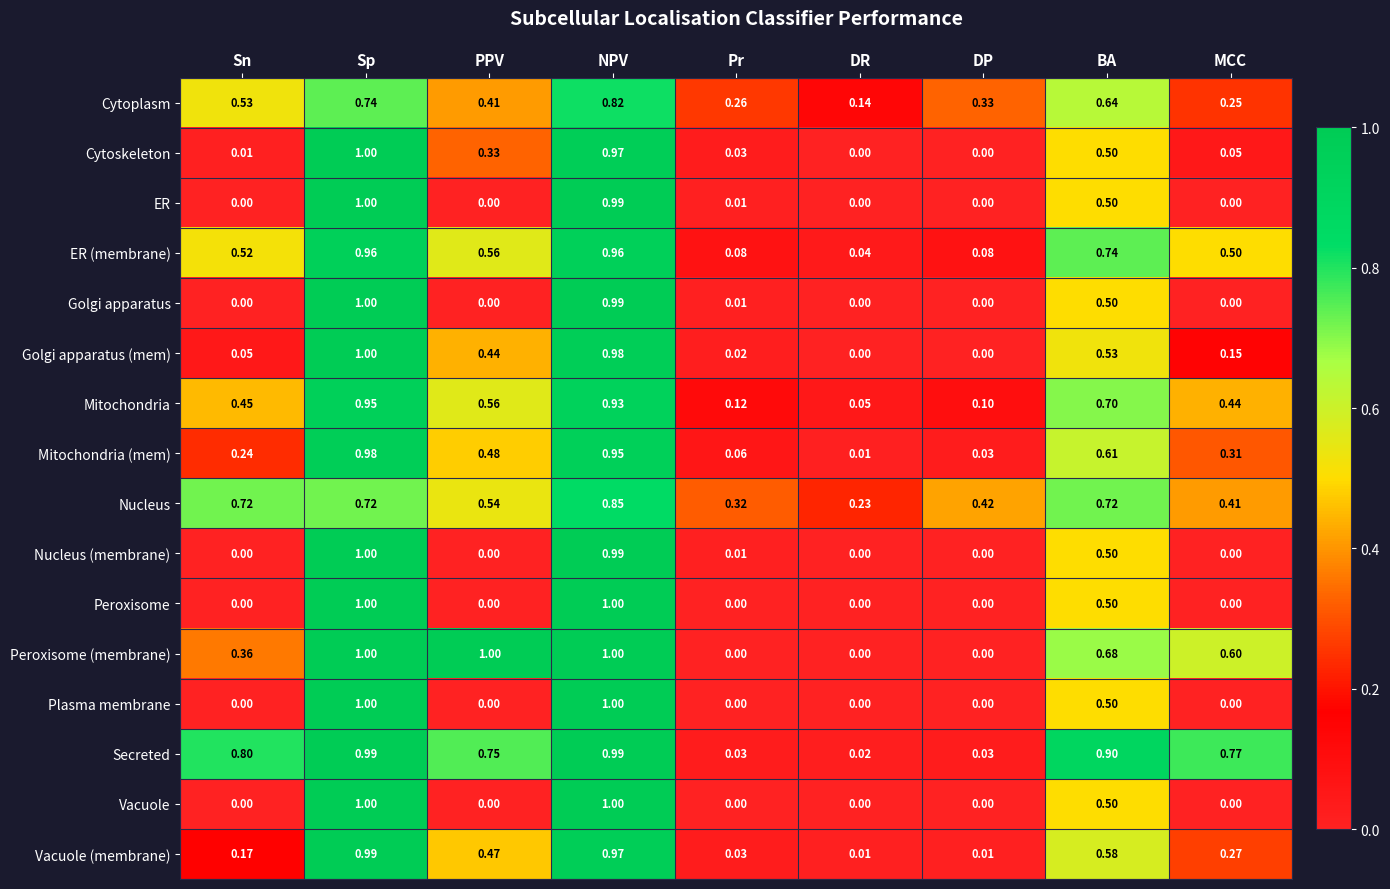

Which series has the largest total across all categories?

Secreted